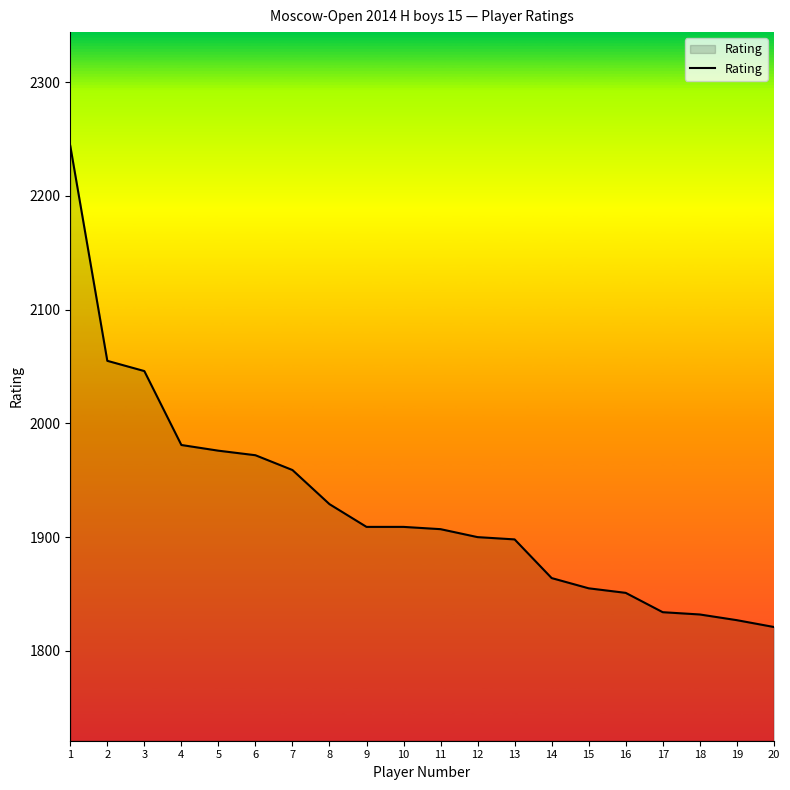

What is the difference between the maximum and second lowest values?

417